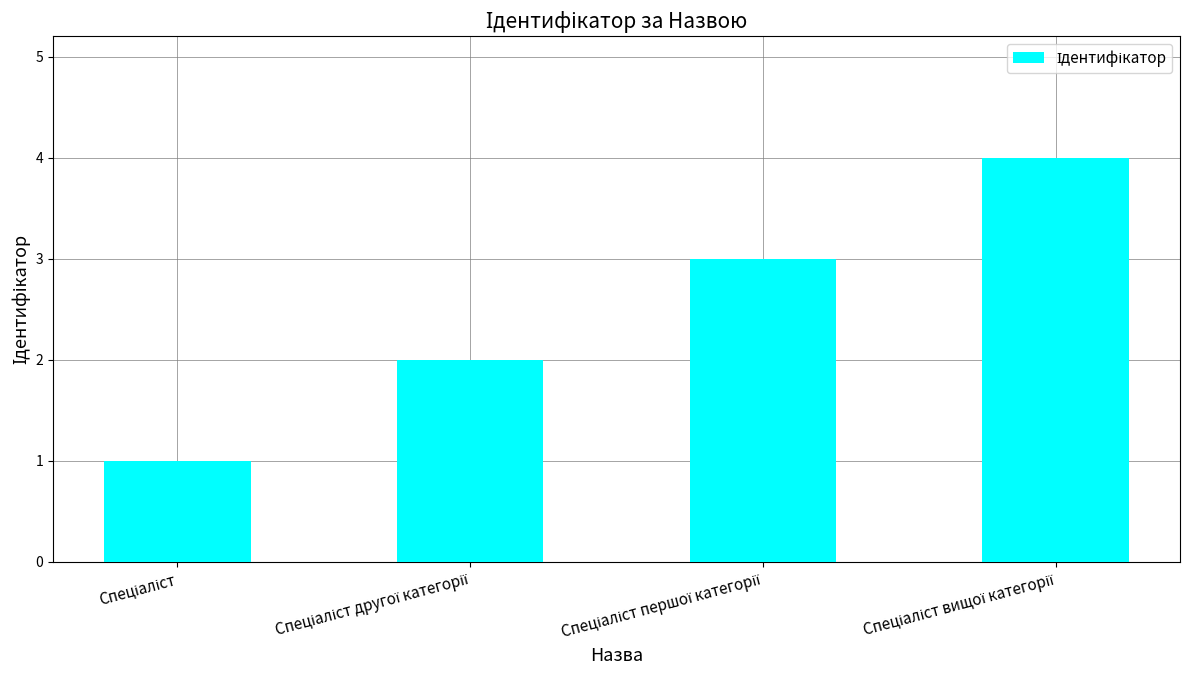

What is the minimum value shown in the chart?

1